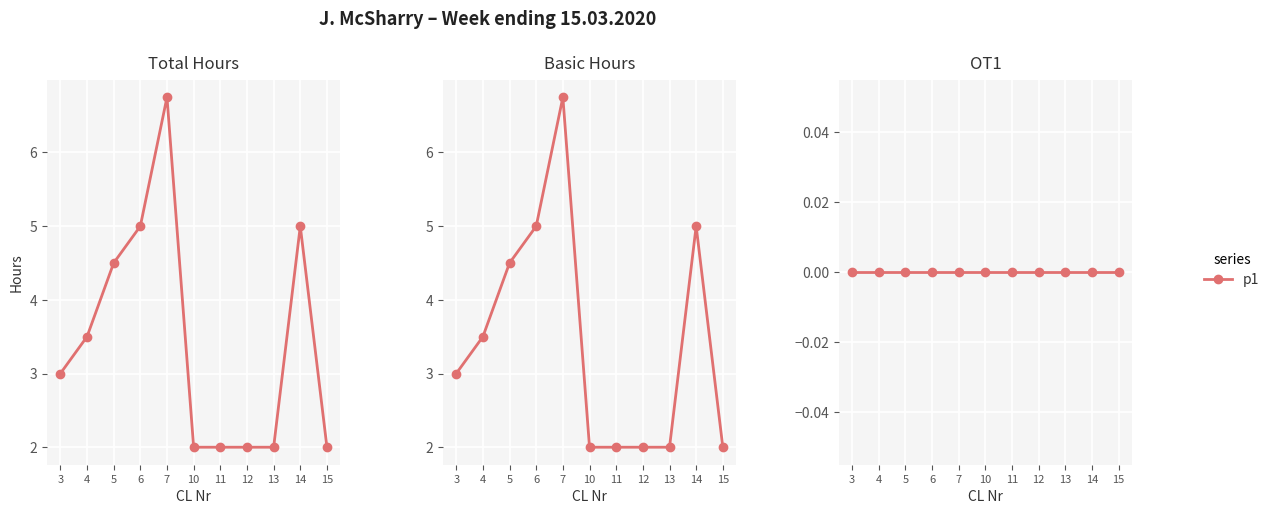

Which has a higher value, 11 or 13?

11